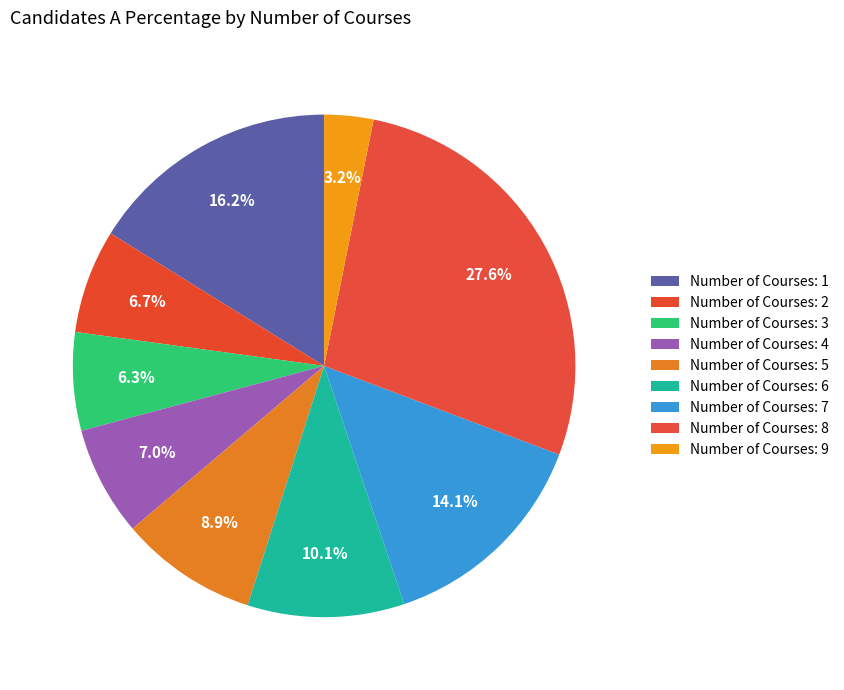

Rank the categories by value from highest to lowest.

8, 1, 7, 6, 5, 4, 2, 3, 9